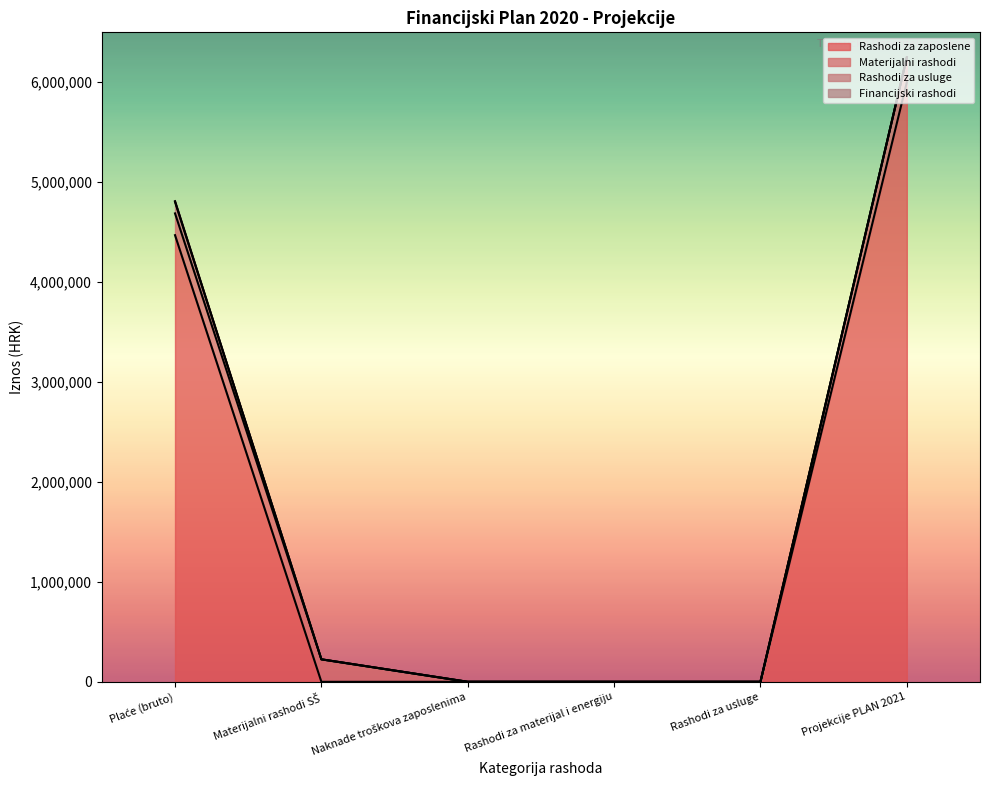

What is the maximum value for Rashodi za zaposlene?

6000000